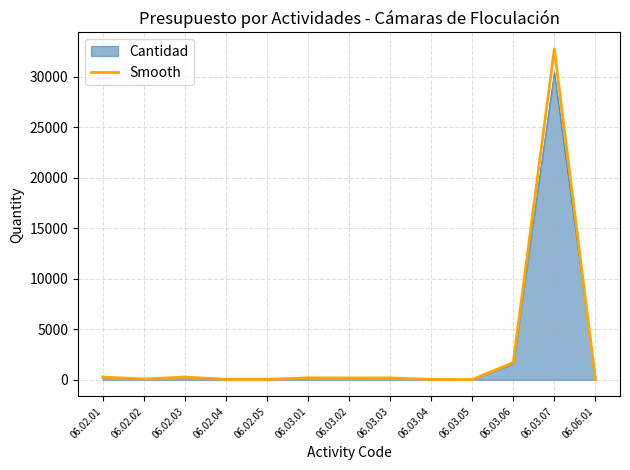

What is the spread (max minus min) of values at 06.03.07?

2289.1